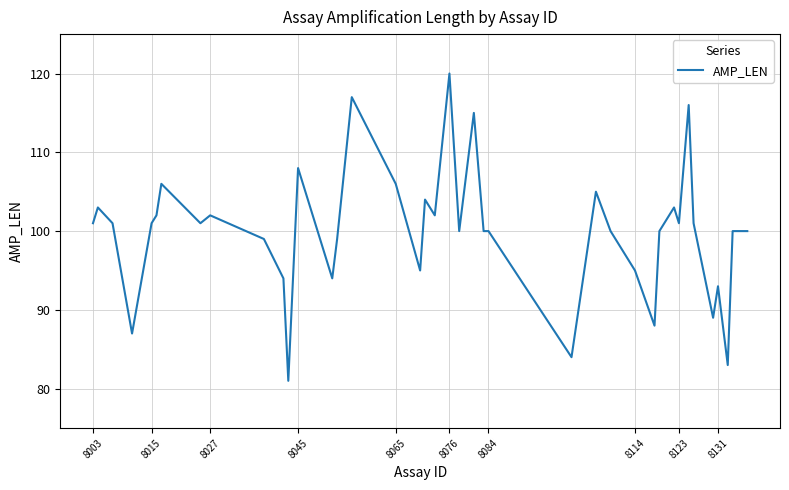

What is the maximum value shown in the chart?

120